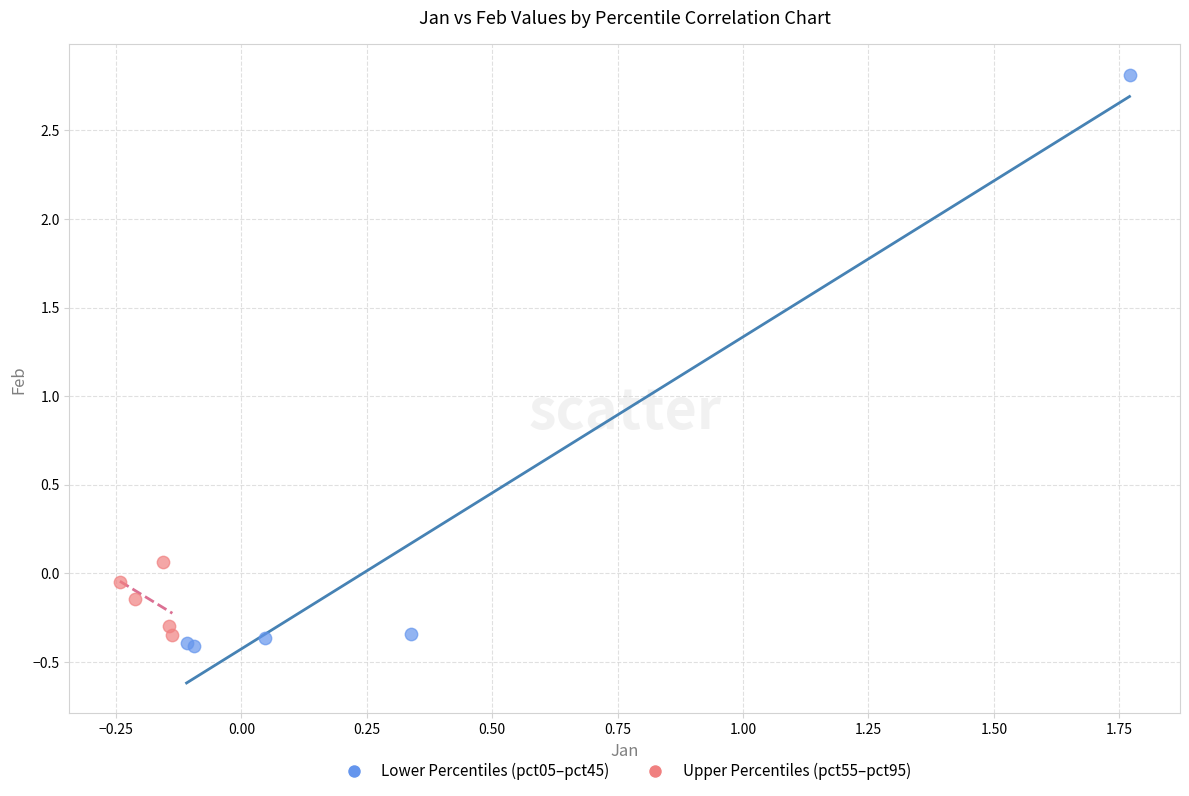

Which series has the widest spread of Y values?

Lower Percentiles (pct05–pct45)